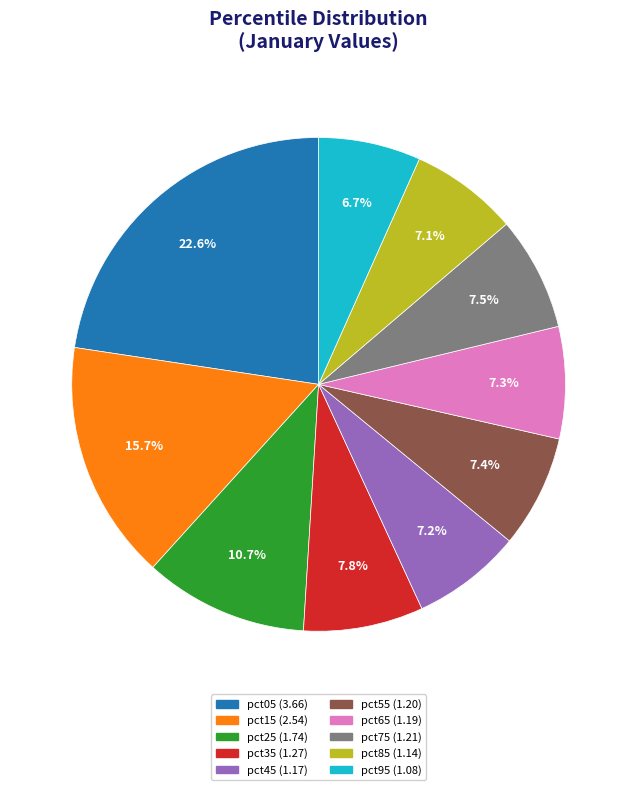

To the nearest percent, what is the difference between the largest and smallest slice percentages?

16%